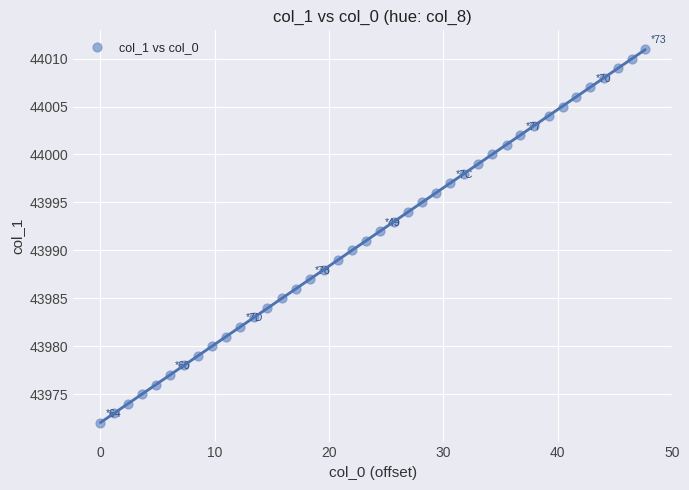

What is the range of Y values (max minus min)?

39